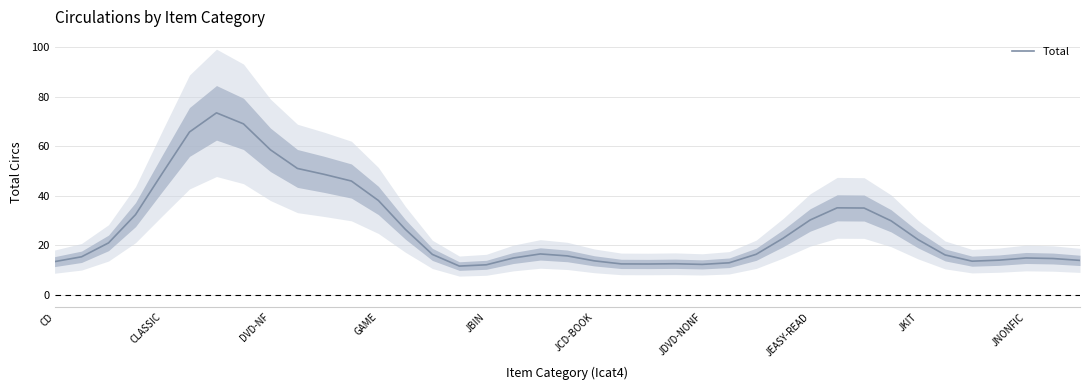

What is the value of the 28th point from the left?

22.9